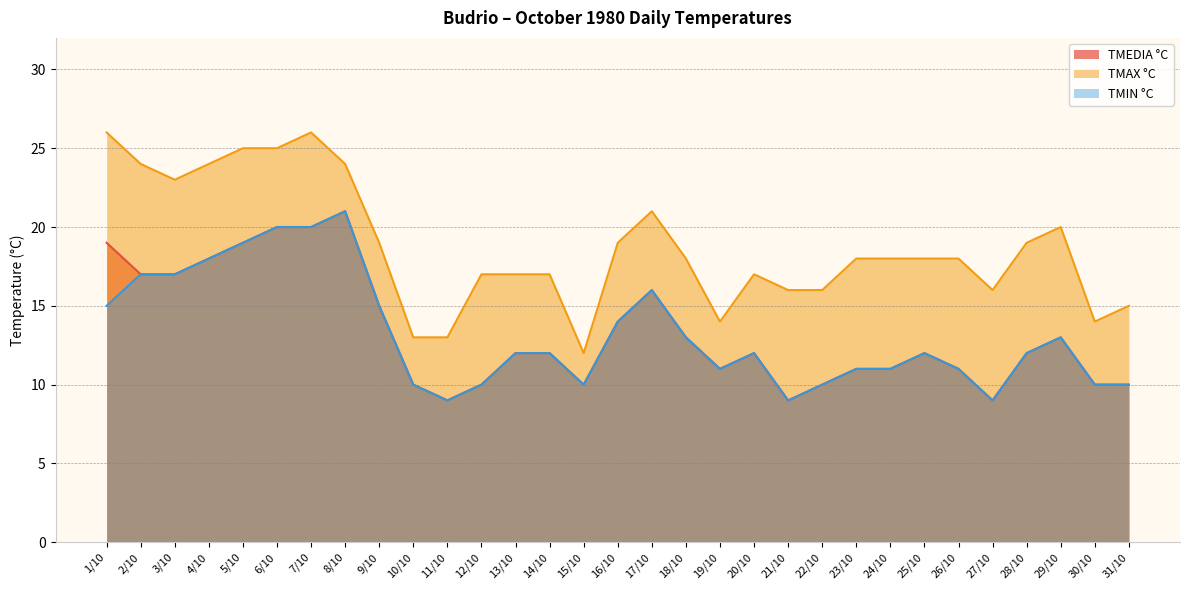

True or false: TMIN °C and TMEDIA °C intersect in this chart.

False